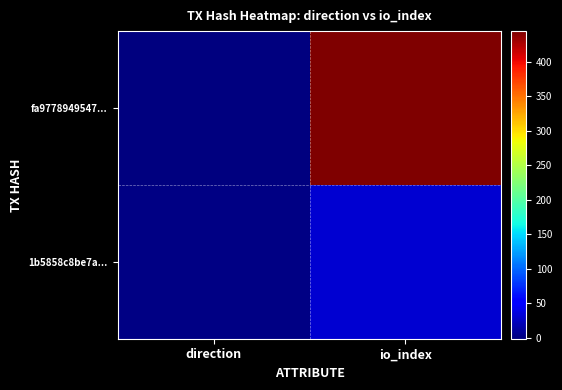

Reading right to left, transcribe all the data shown in this chart.

fa9778949547...: io_index=444	direction=-1
1b5858c8be7a...: io_index=31	direction=1